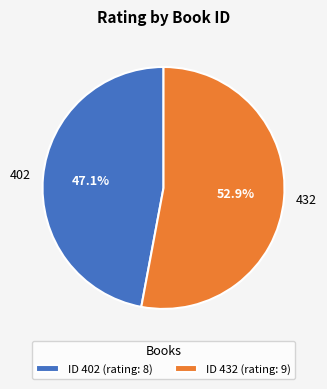

Does 402 represent more than half of the total?

No